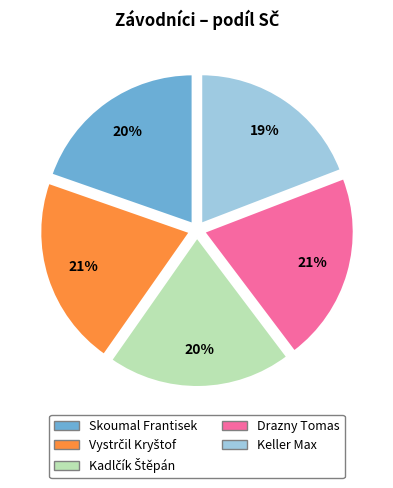

The Keller Max slice represents 19% of the pie. True or false?

True